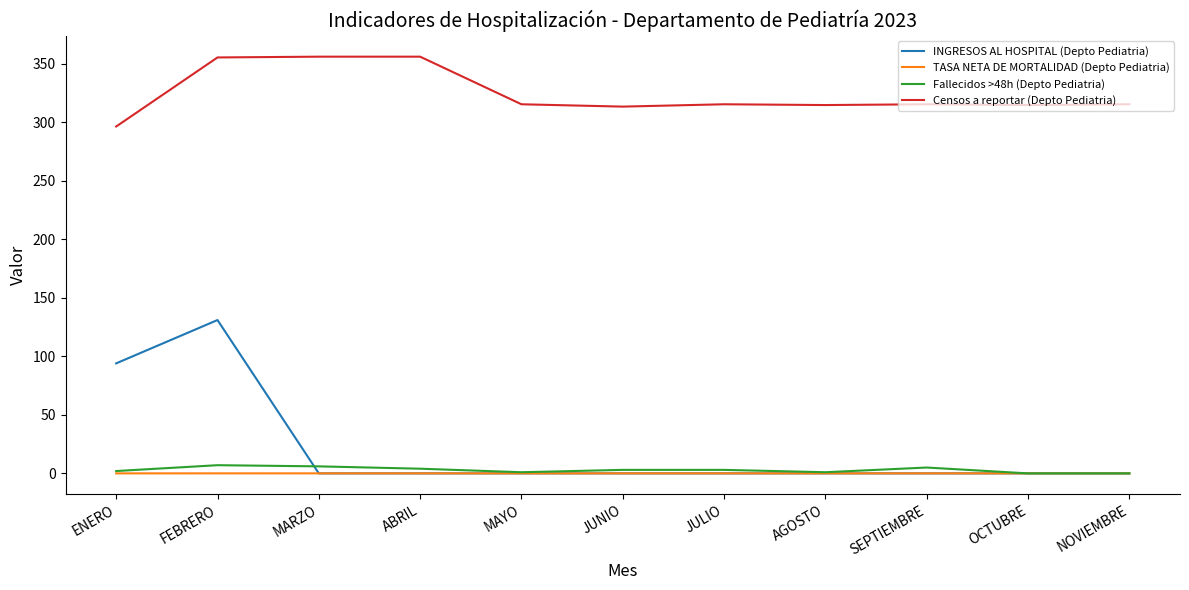

At which label is INGRESOS AL HOSPITAL (Depto Pediatria) closest to 65?

ENERO